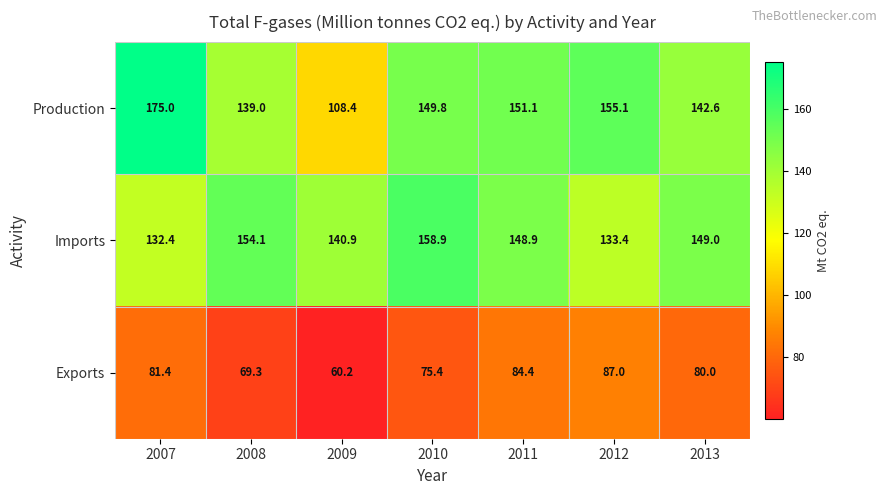

What is the total value across all series at 2013?

371.6